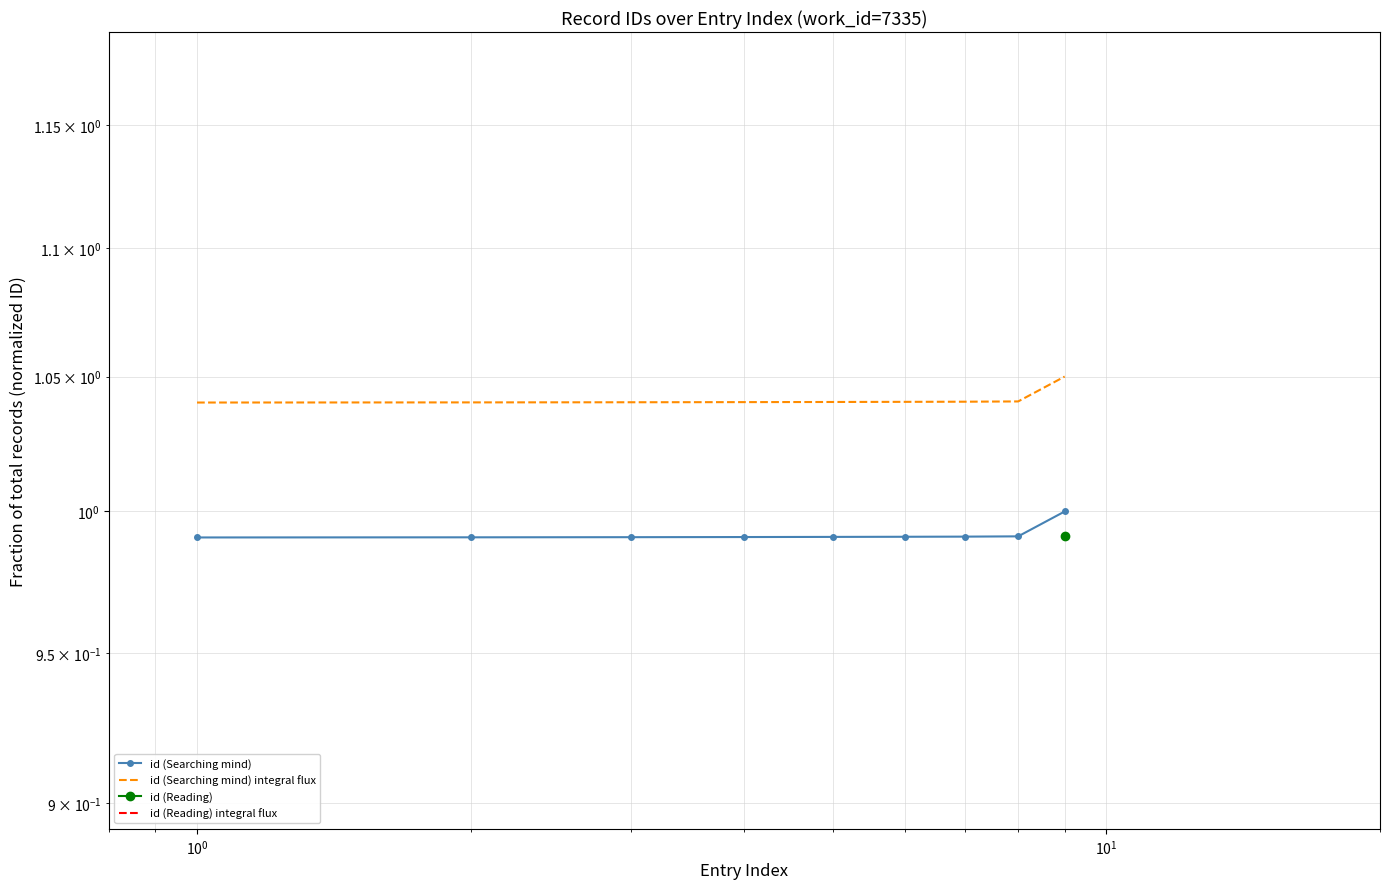

True or false: id (Searching mind) integral flux and id (Searching mind) intersect in this chart.

False